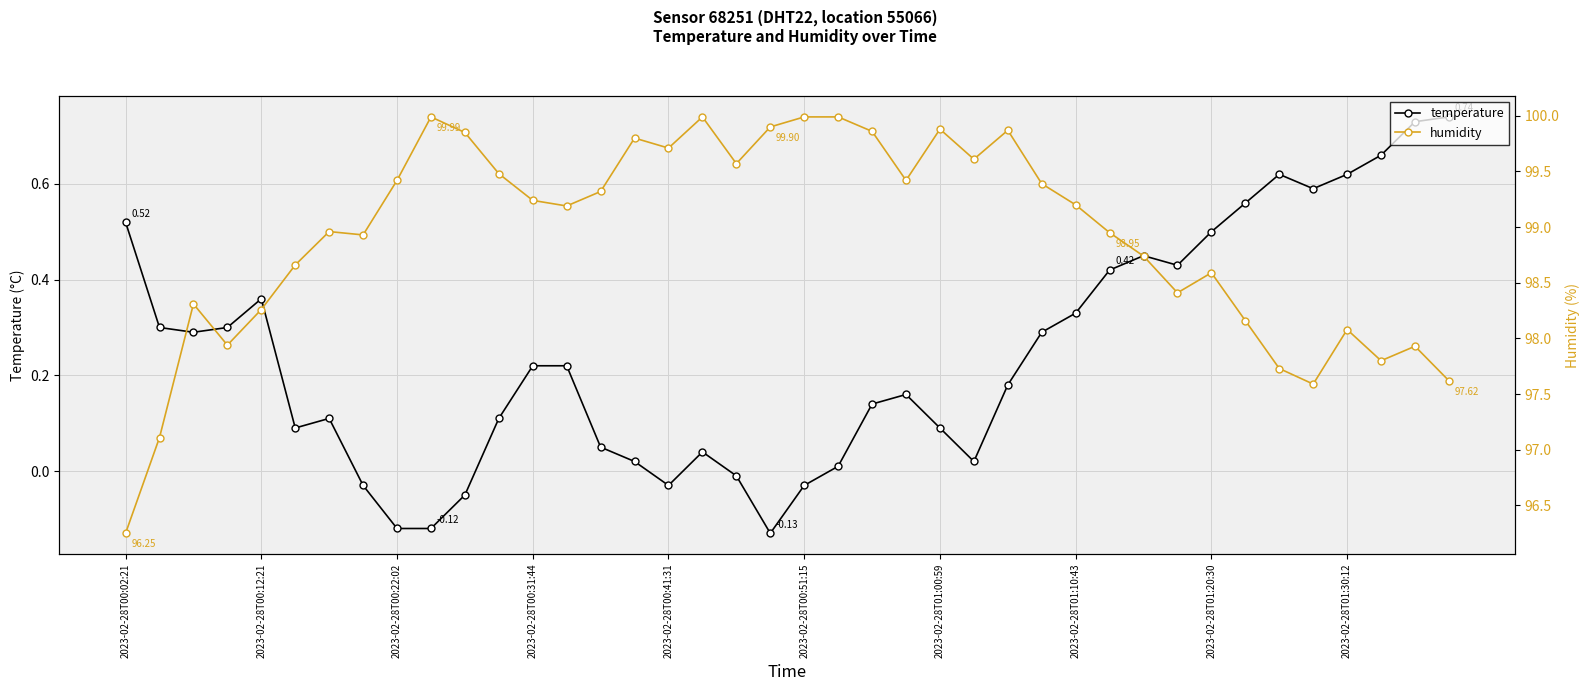

What are all the series names shown in the legend?

temperature, humidity